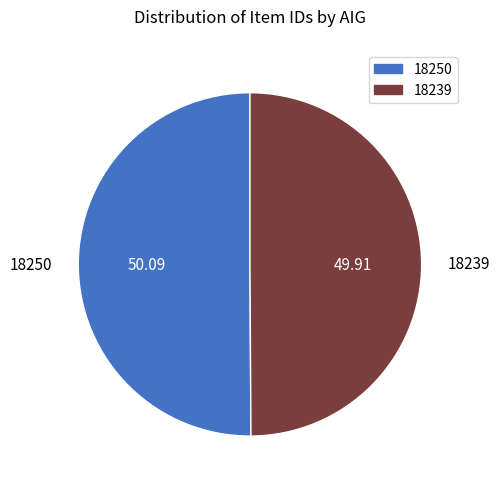

Combined, do 18239 and 18250 account for over 50%?

Yes